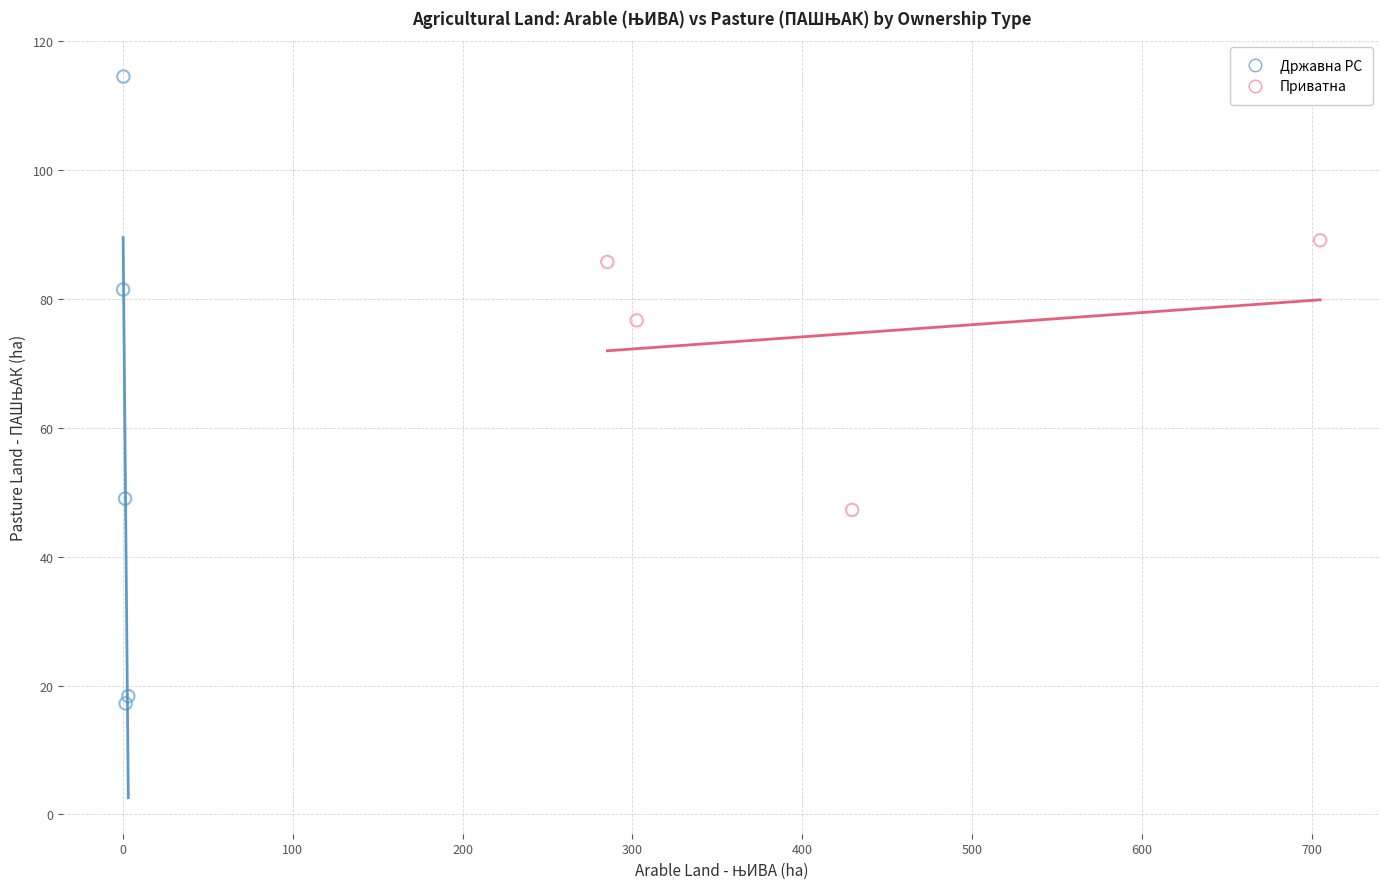

Which series reaches the maximum Y coordinate?

Државна РС